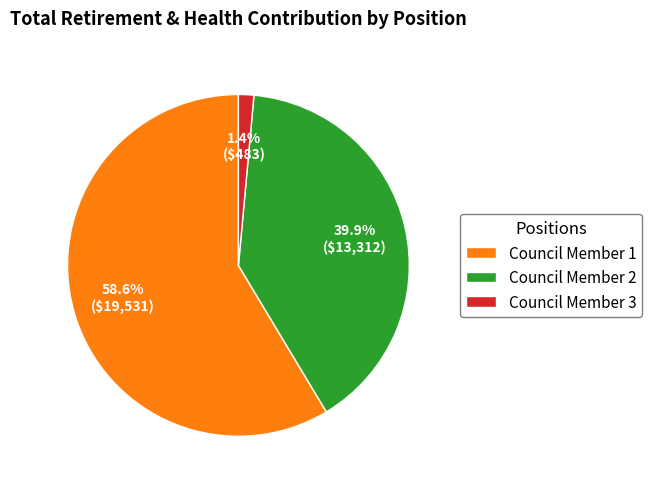

How many slices are in this pie chart?

3